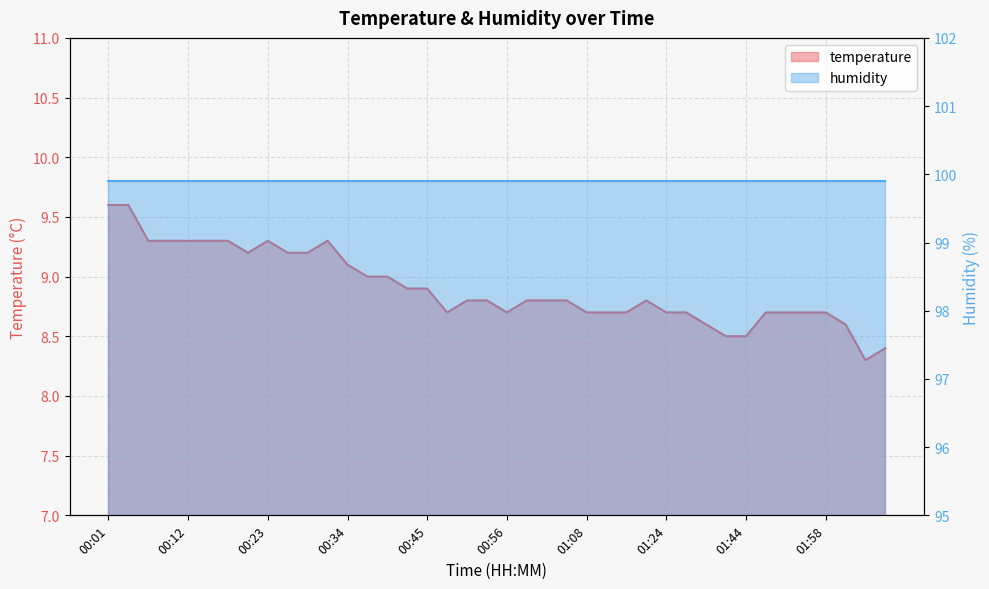

List the labels in order of value, smallest first.

02:11, 02:14, 01:41, 01:44, 01:38, 02:01, 00:48, 00:56, 01:08, 01:11, 01:18, 01:24, 01:34, 01:47, 01:51, 01:54, 01:58, 00:51, 00:54, 00:59, 01:02, 01:05, 01:21, 00:42, 00:45, 00:37, 00:40, 00:34, 00:20, 00:26, 00:28, 00:06, 00:09, 00:12, 00:15, 00:17, 00:23, 00:31, 00:01, 00:03